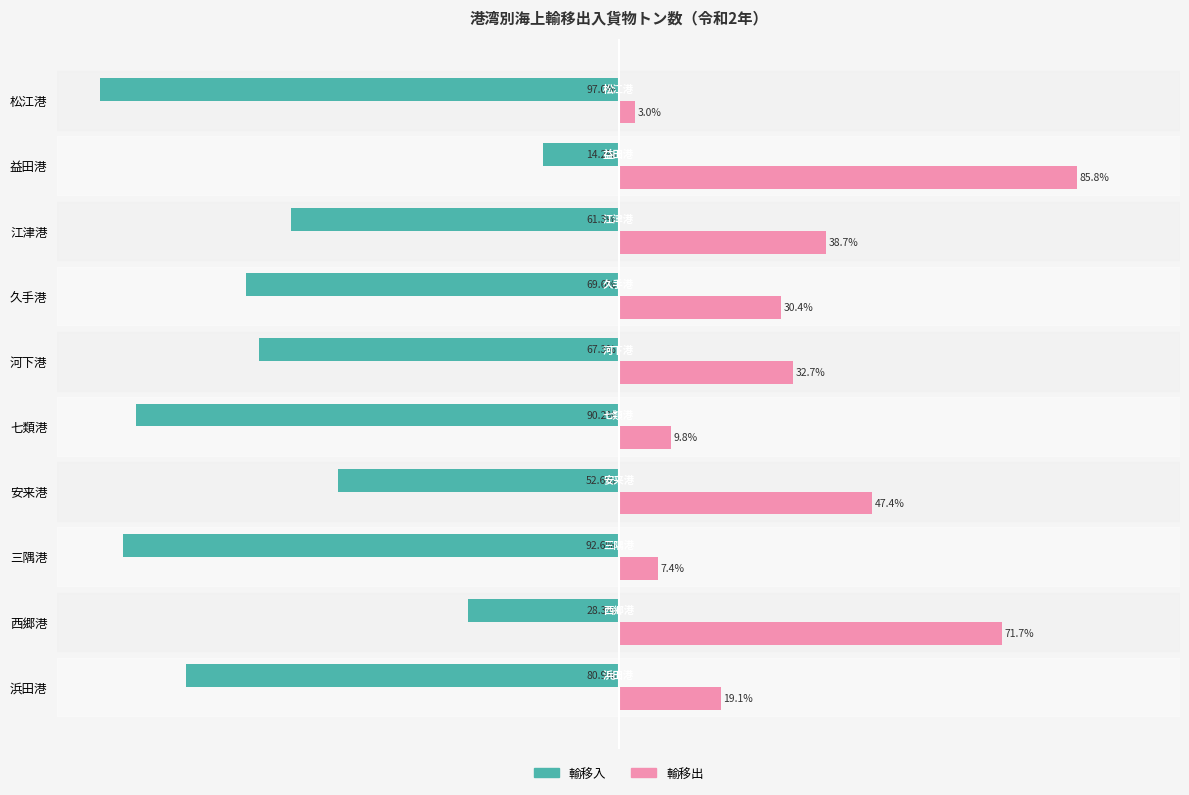

At which label is 輸移出 closest to 44?

安来港